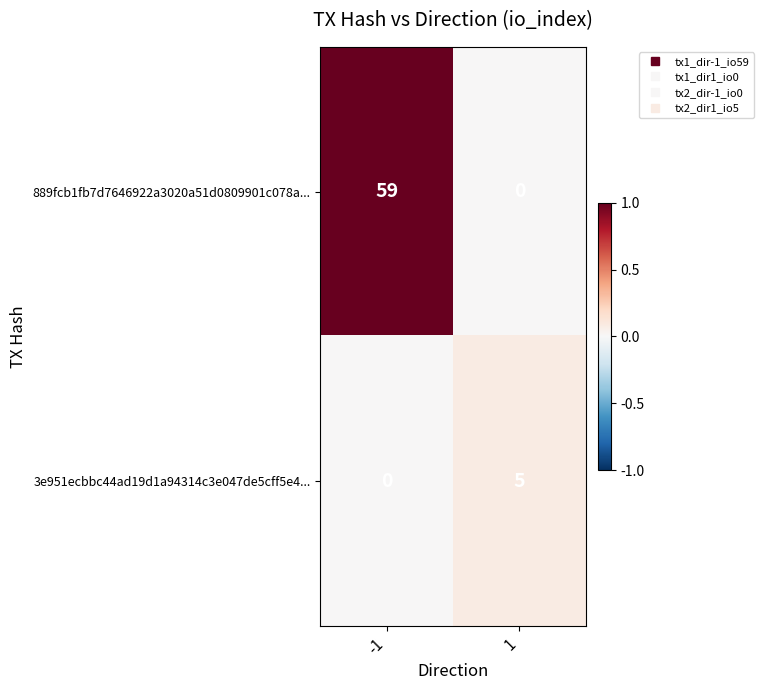

The 889fcb1fb7d7646922a3020a51d0809901c078a... series shows 59 at -1. True or false?

True